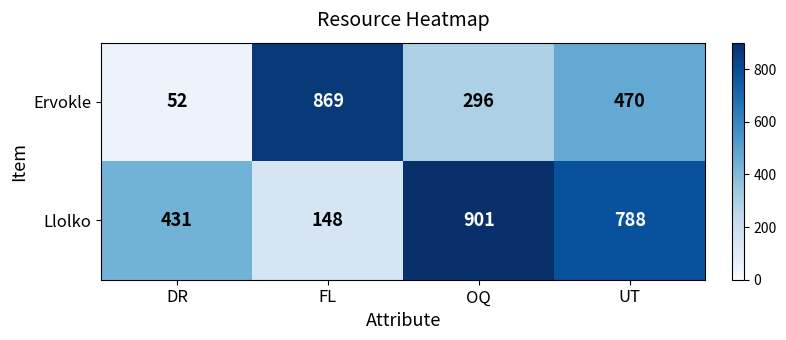

Which series has the largest total across all categories?

Llolko